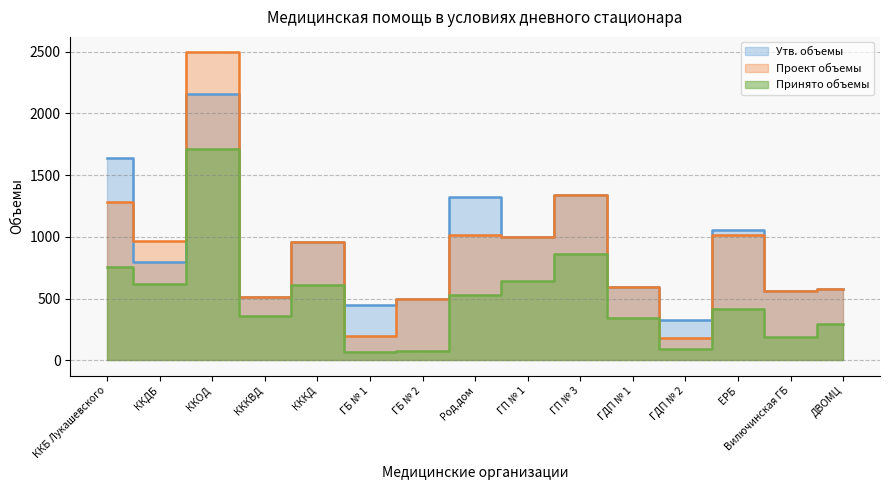

True or false: Принято объемы and Утв. объемы intersect in this chart.

False